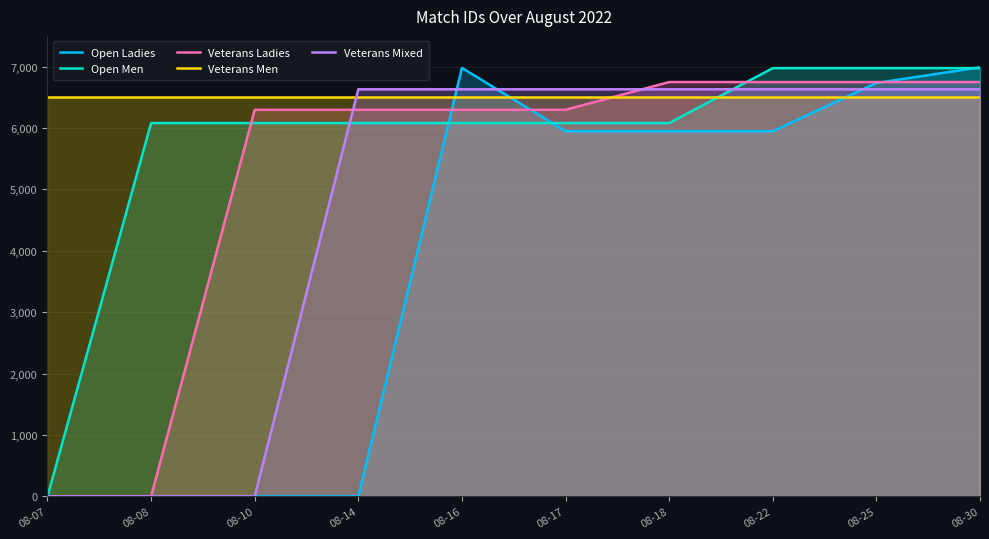

Rank the categories by Veterans Ladies value from lowest to highest.

08-07, 08-08, 08-10, 08-14, 08-16, 08-17, 08-18, 08-22, 08-25, 08-30